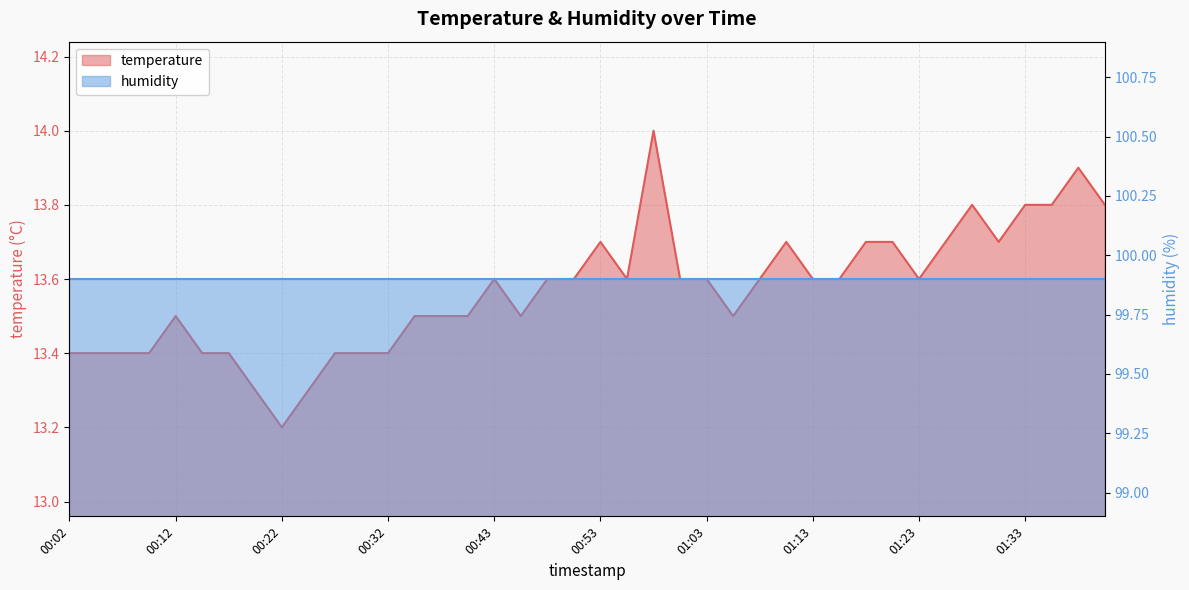

How many interior local peaks (higher than both neighbors) does the data have?

7